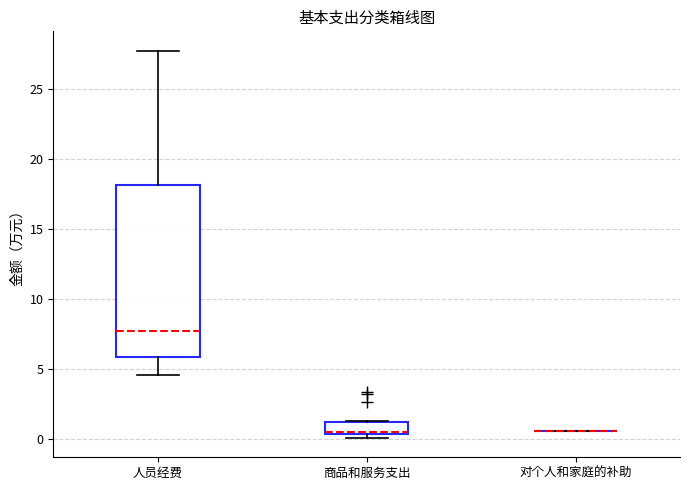

Reading left to right, read every box against the y-axis: the position of its median line, the range the box covers, and the ends of its whiskers. The values are not printed on the chart, so give them approximately, as read against the axis.

人员经费: median 7.5, box 6.0 to 18.0, whiskers 4.5 to 27.5
商品和服务支出: median 0.5, box 0.5 to 1.0, whiskers 0.0 to 1.5
对个人和家庭的补助: box collapsed to a line at 0.5, whiskers 0.5 to 0.5